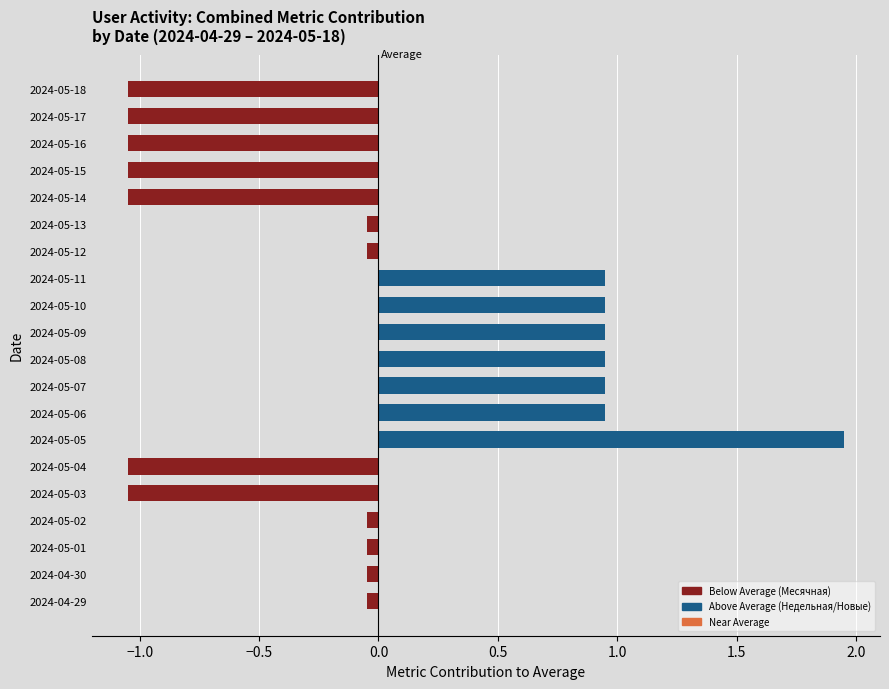

How many values exceed 0?

7